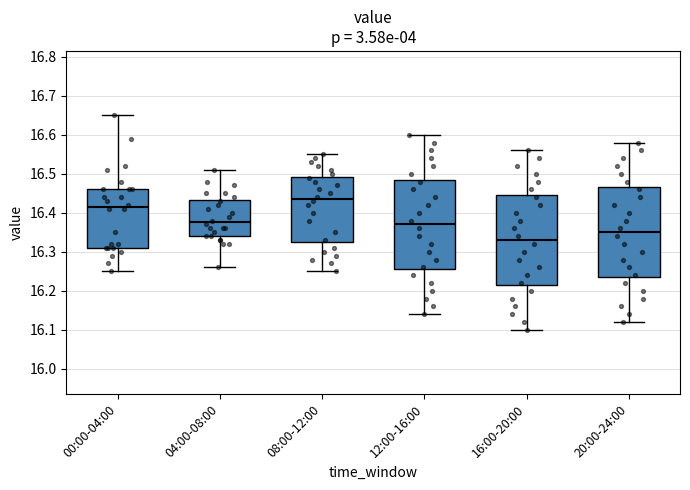

Reading left to right, transcribe this box plot: for each box, give where its median line is, the range the box spans, and where its two whiskers end, as read against the y-axis. The values are not printed on the chart, so give them approximately, as read against the axis.

00:00-04:00: median 16.42, box 16.31 to 16.46, whiskers 16.25 to 16.65
04:00-08:00: median 16.38, box 16.34 to 16.43, whiskers 16.26 to 16.51
08:00-12:00: median 16.44, box 16.33 to 16.49, whiskers 16.25 to 16.55
12:00-16:00: median 16.37, box 16.26 to 16.49, whiskers 16.14 to 16.60
16:00-20:00: median 16.33, box 16.22 to 16.45, whiskers 16.10 to 16.56
20:00-24:00: median 16.35, box 16.24 to 16.47, whiskers 16.12 to 16.58